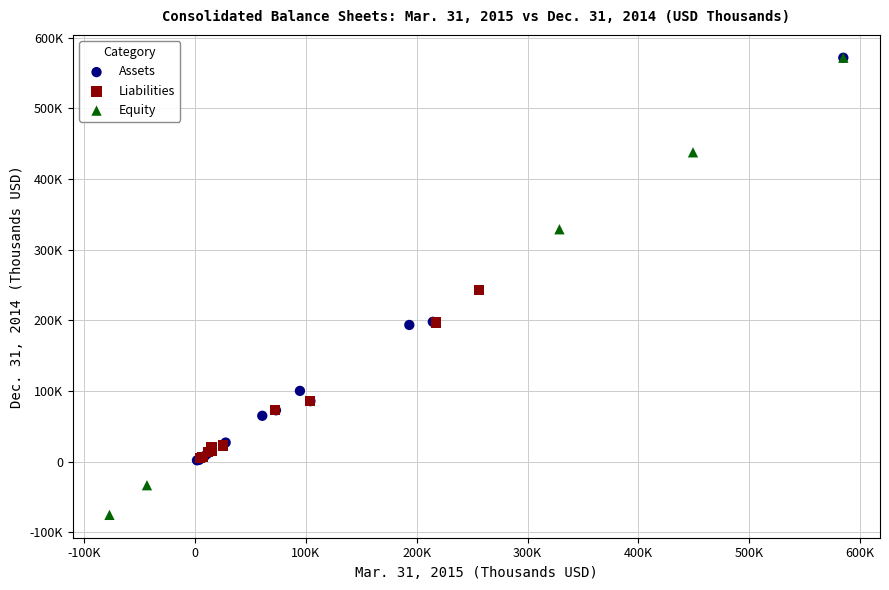

Which series has the widest spread of Y values?

Equity